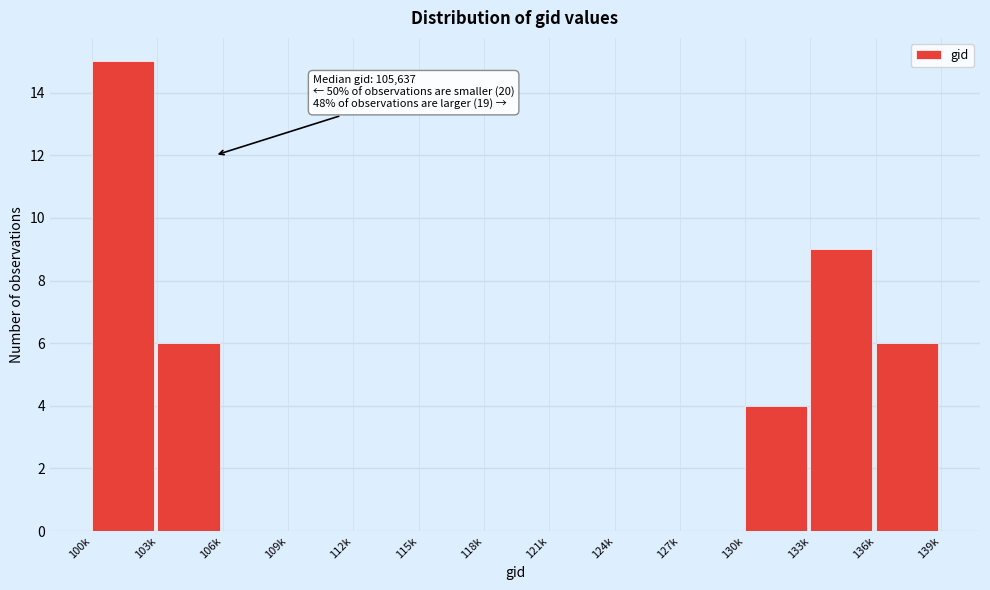

Reading right to left, extract all data points from this chart.

136k=6	133k=9	130k=4	127k=0	124k=0	121k=0	118k=0	115k=0	112k=0	109k=0	106k=0	103k=6	100k=15